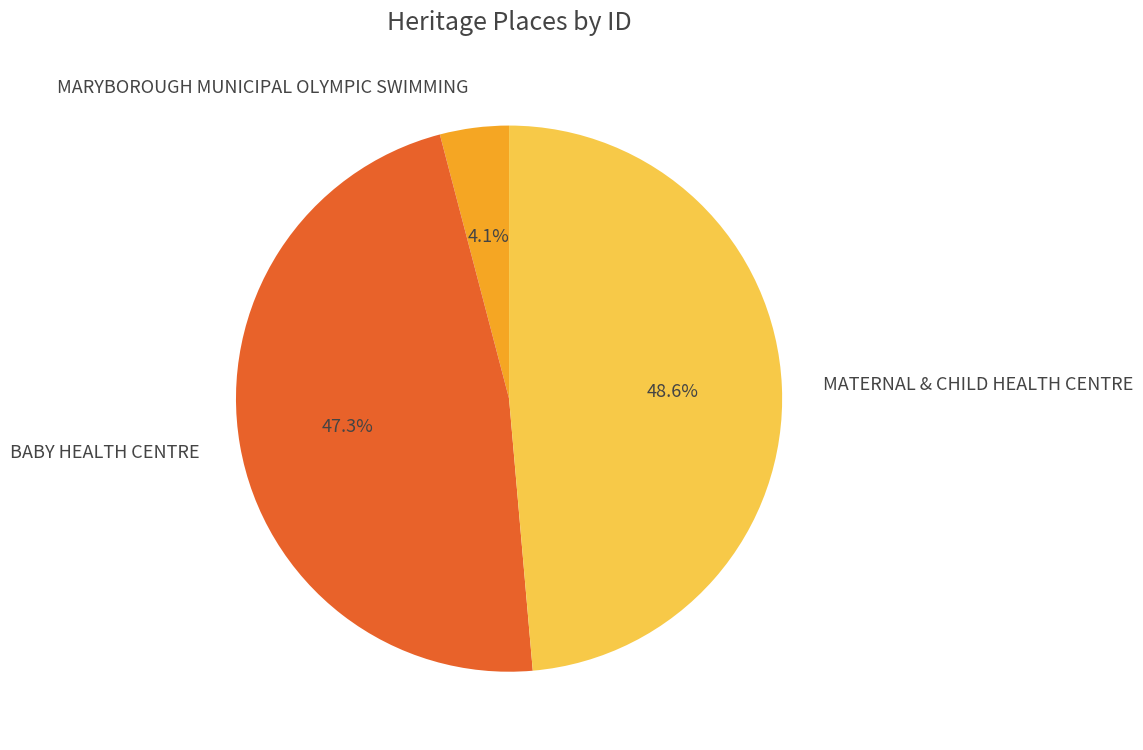

Does MARYBOROUGH MUNICIPAL OLYMPIC SWIMMING account for over 50% of the chart?

No